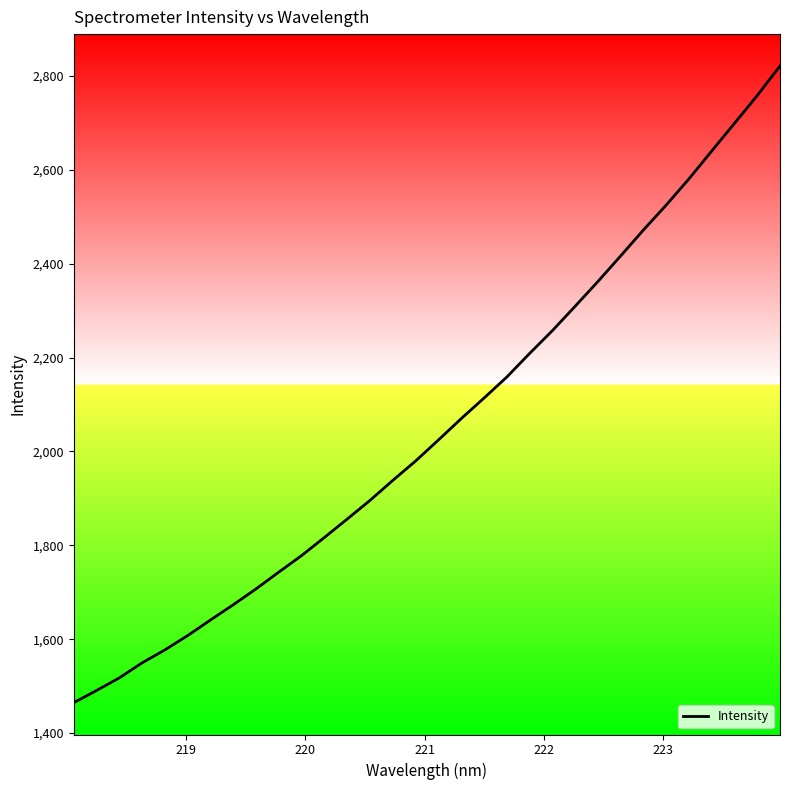

What is the maximum value shown in the chart?

2821.6